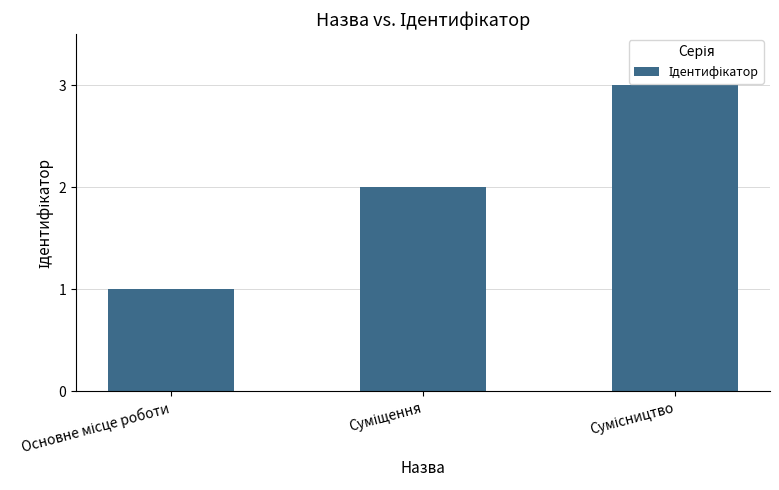

What is the sum of all values?

6